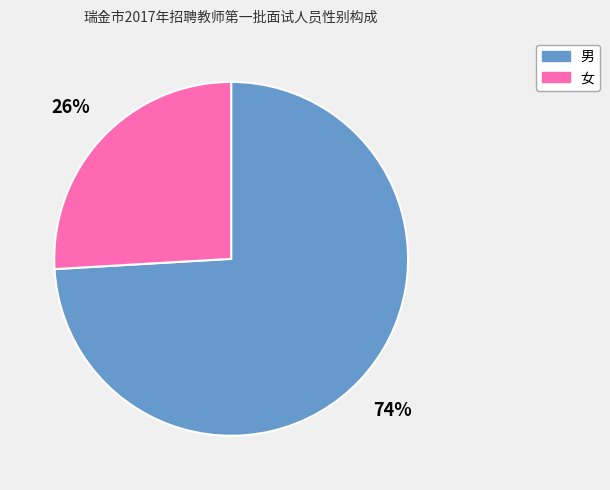

True or false: 男 accounts for 74% of the total.

True